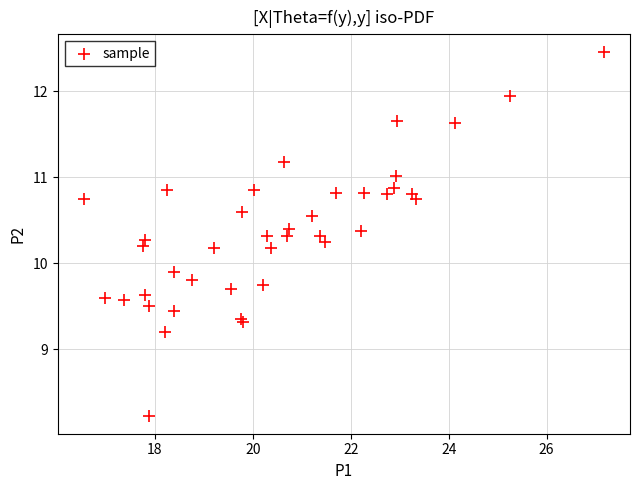

What Y value in the scatter plot is closest to 10?

9.9